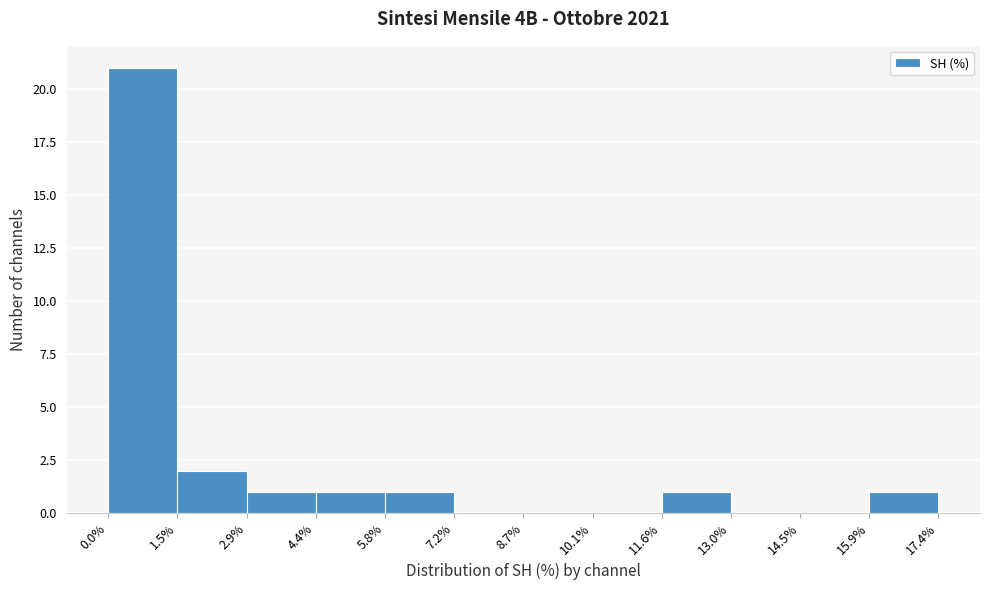

Over which range of the x-axis is the bar tallest?

0.0% to 1.5%